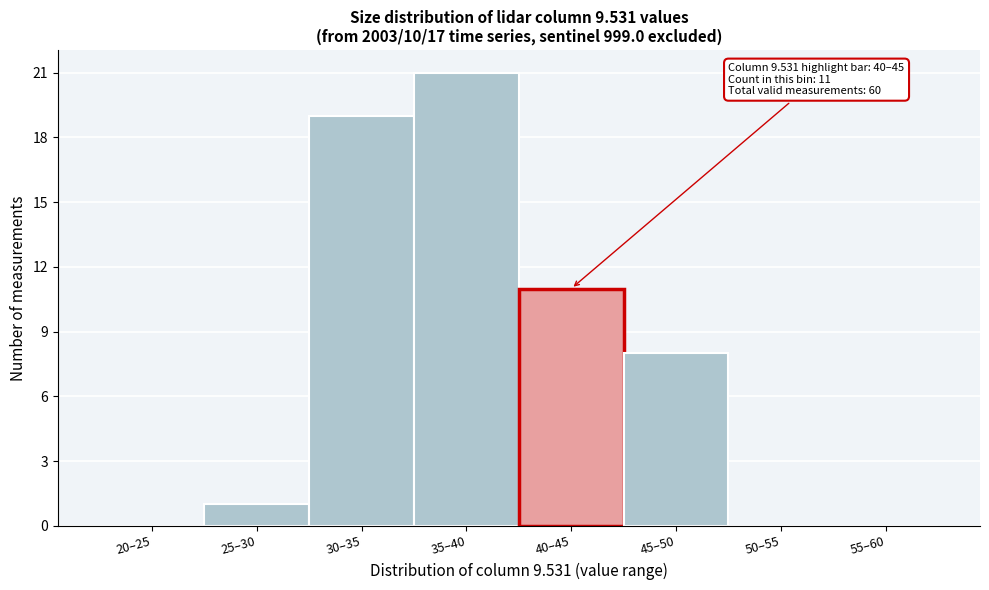

Reading right to left, transcribe all the data shown in this chart.

55–60=0	50–55=0	45–50=8	40–45=11	35–40=21	30–35=19	25–30=1	20–25=0